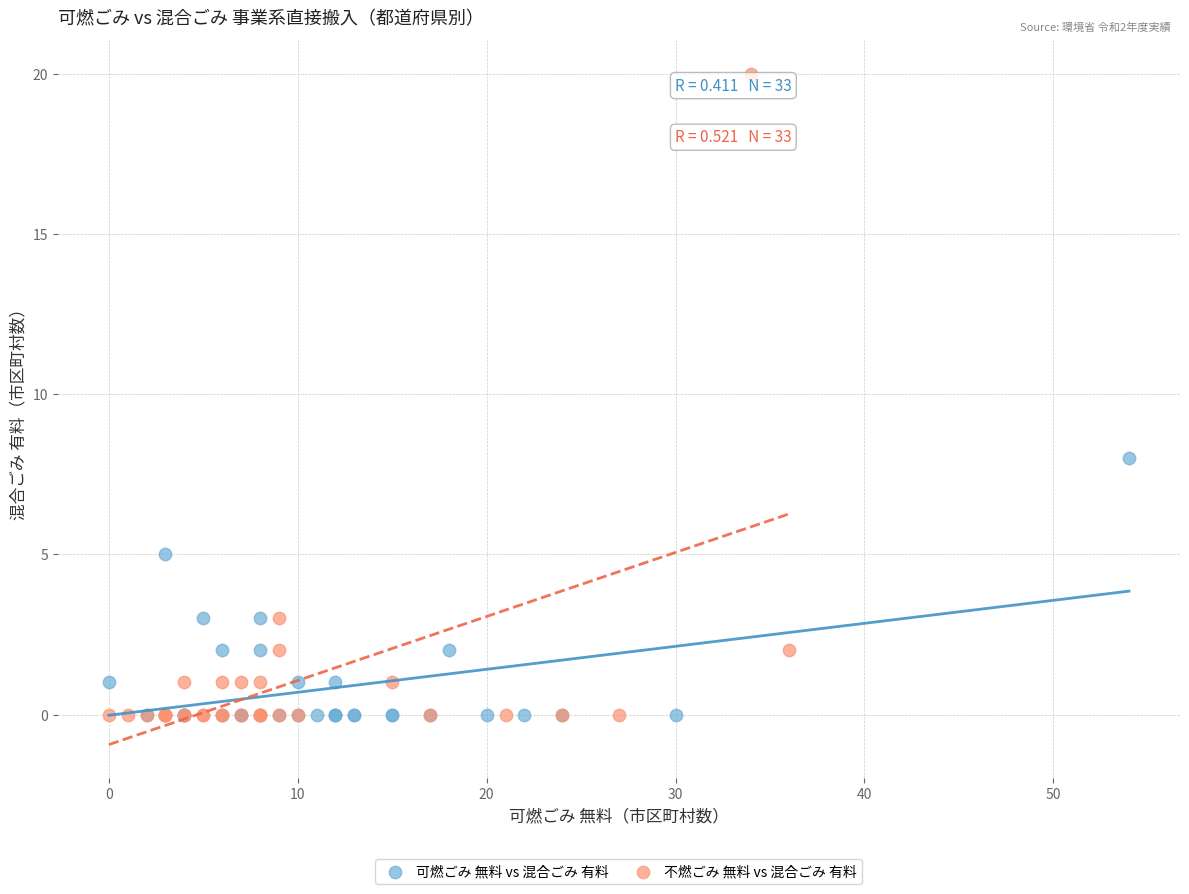

Which series has the largest Y range (max minus min)?

不燃ごみ 無料 vs 混合ごみ 有料